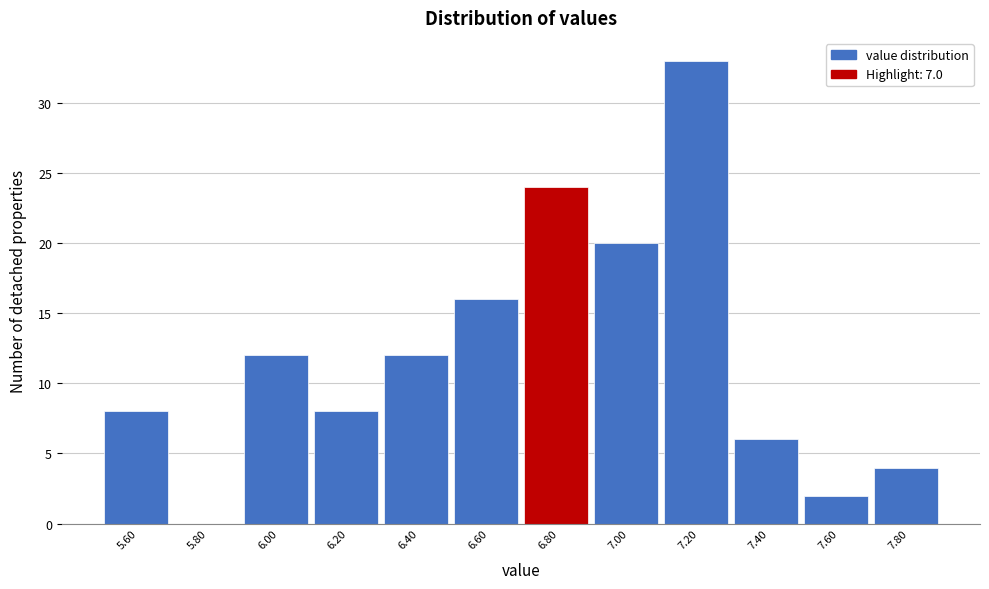

Reading left to right, list all the values displayed in this chart.

5.60=8	5.80=0	6.00=12	6.20=8	6.40=12	6.60=16	6.80=24	7.00=20	7.20=33	7.40=6	7.60=2	7.80=4